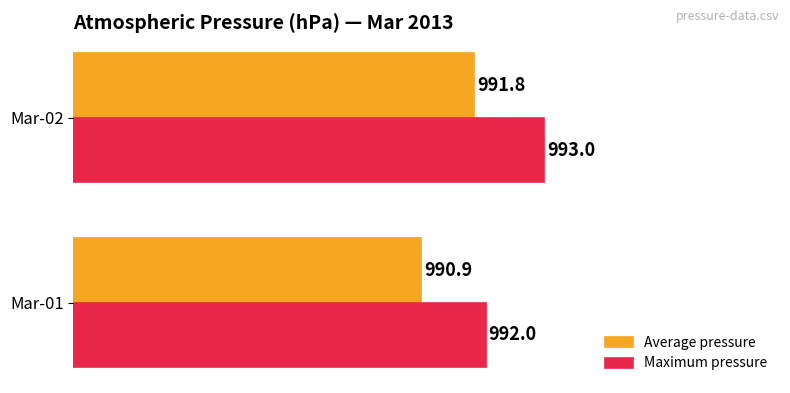

What is the difference between the maximum and minimum values in the Maximum pressure series?

1.0